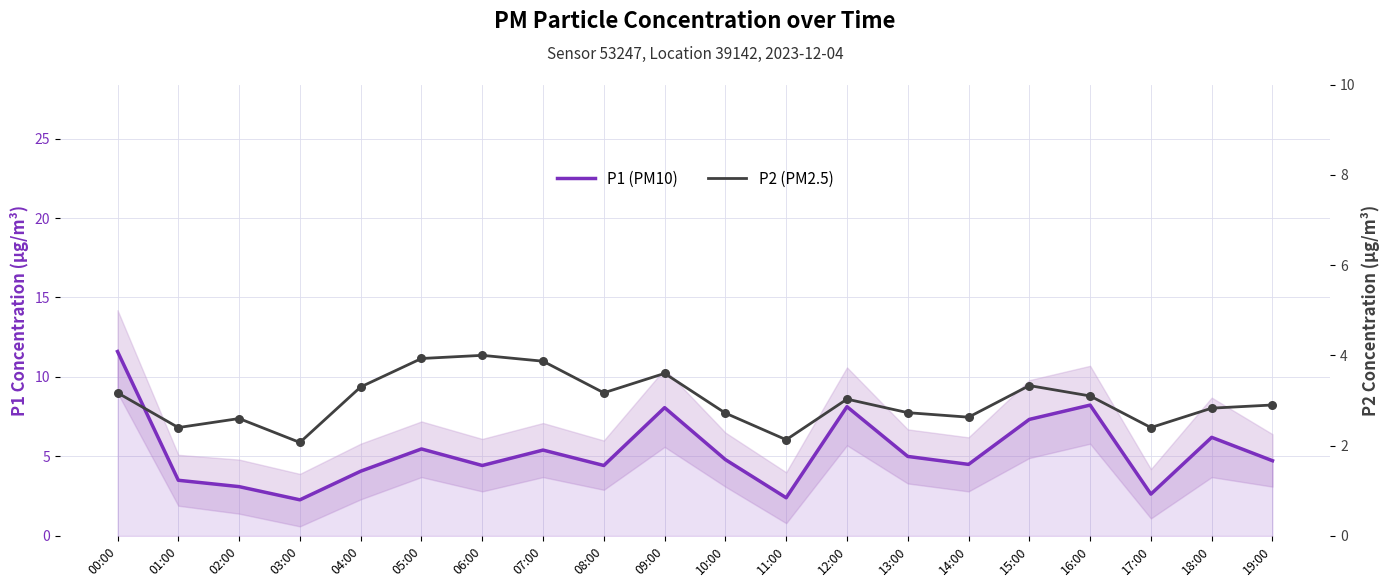

Which series reaches the minimum Y coordinate?

P2 (PM2.5)